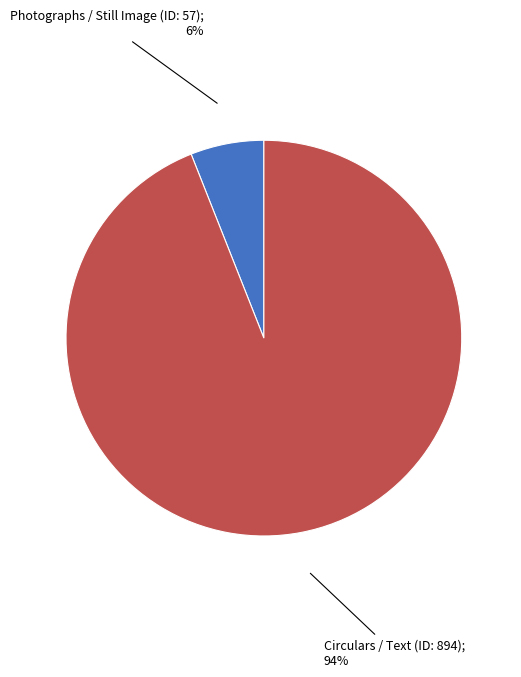

Is there a majority slice in this chart?

Yes